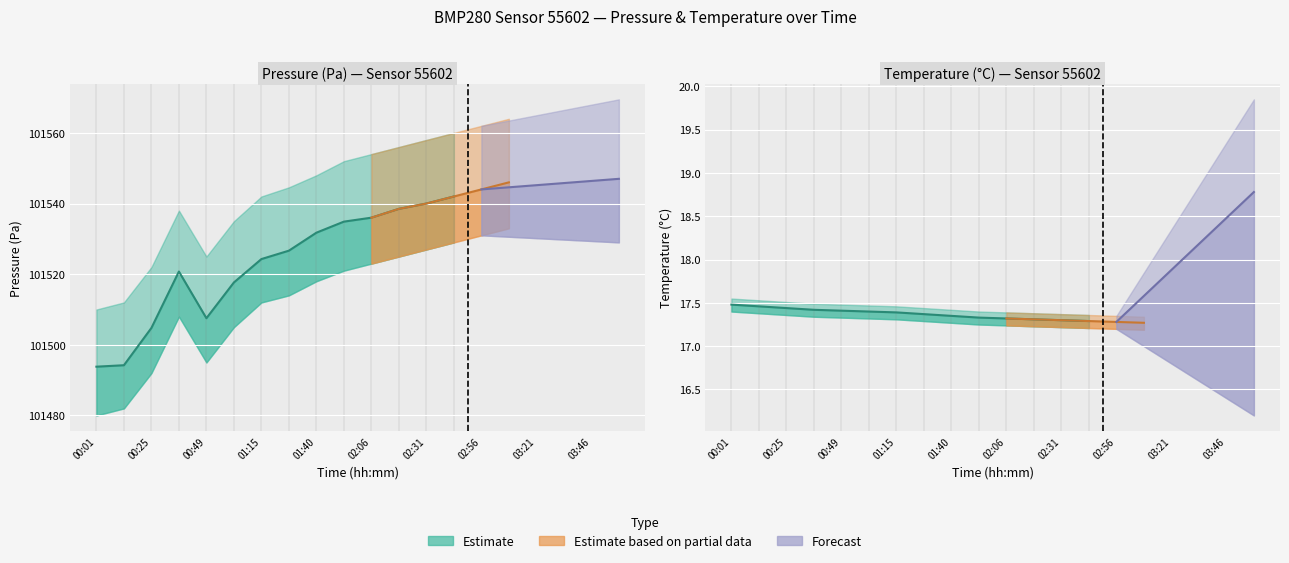

What position from the left is 02:31?

13